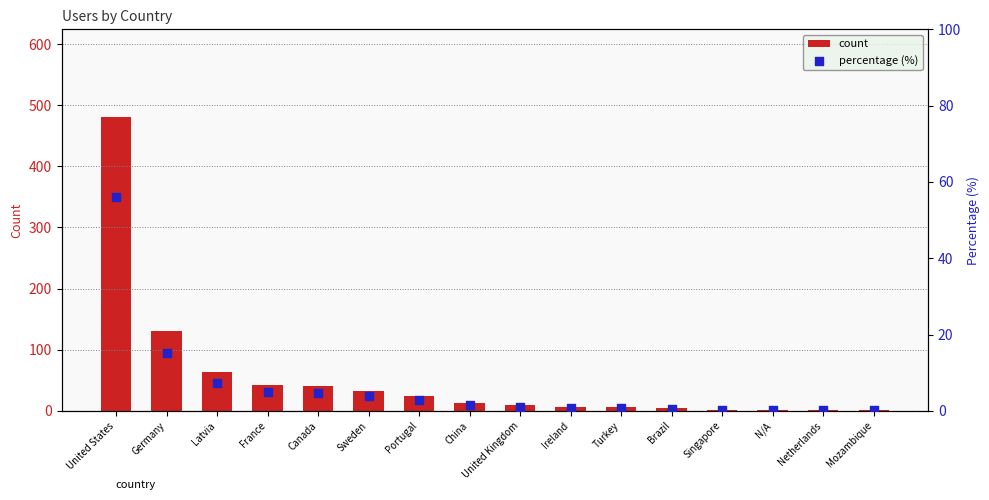

Which series has the largest total across all categories?

count